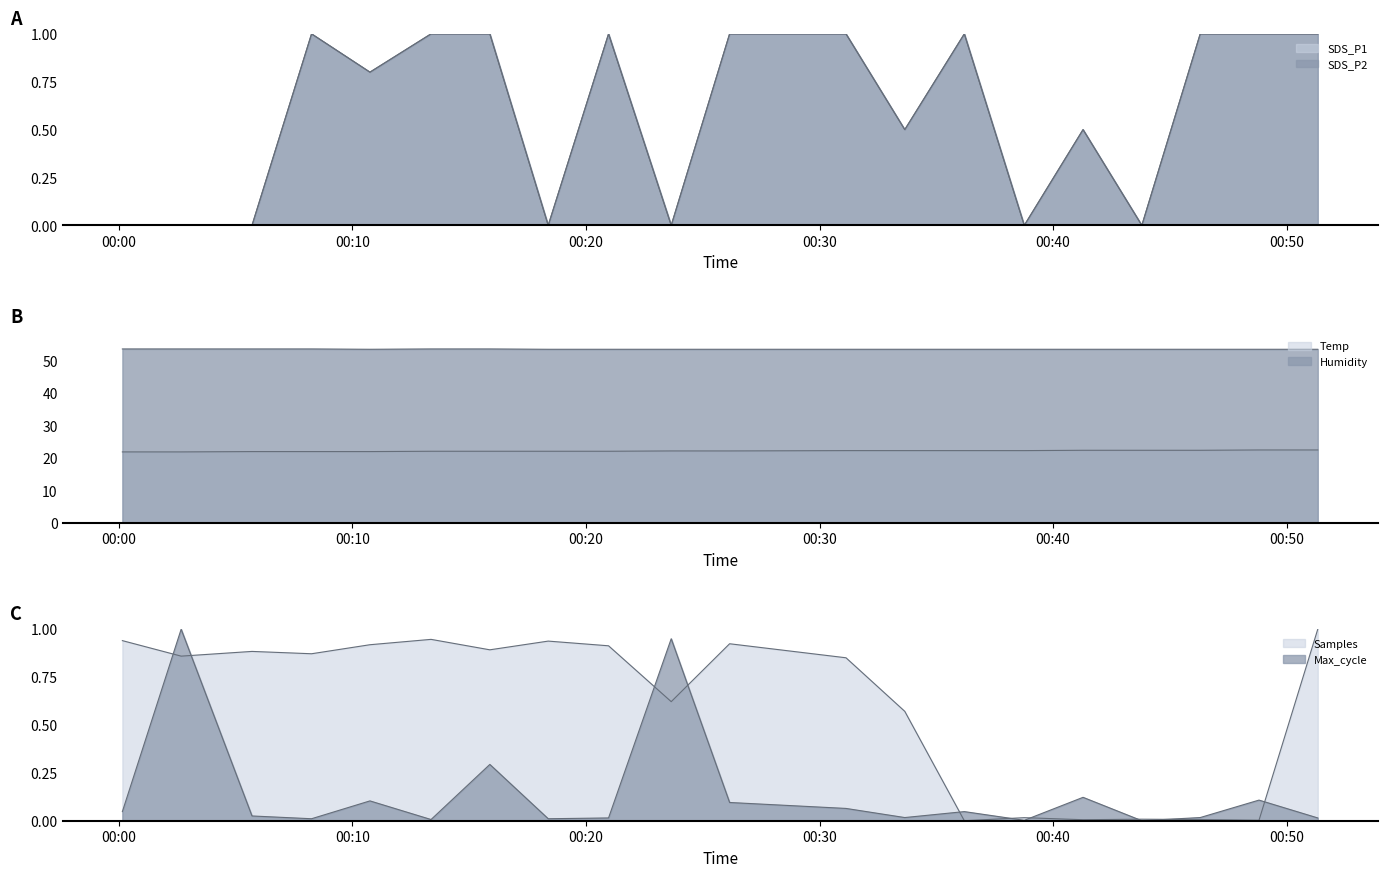

What are all the series names shown in the legend?

SDS_P1, SDS_P2, Temp, Humidity, Samples, Max_cycle